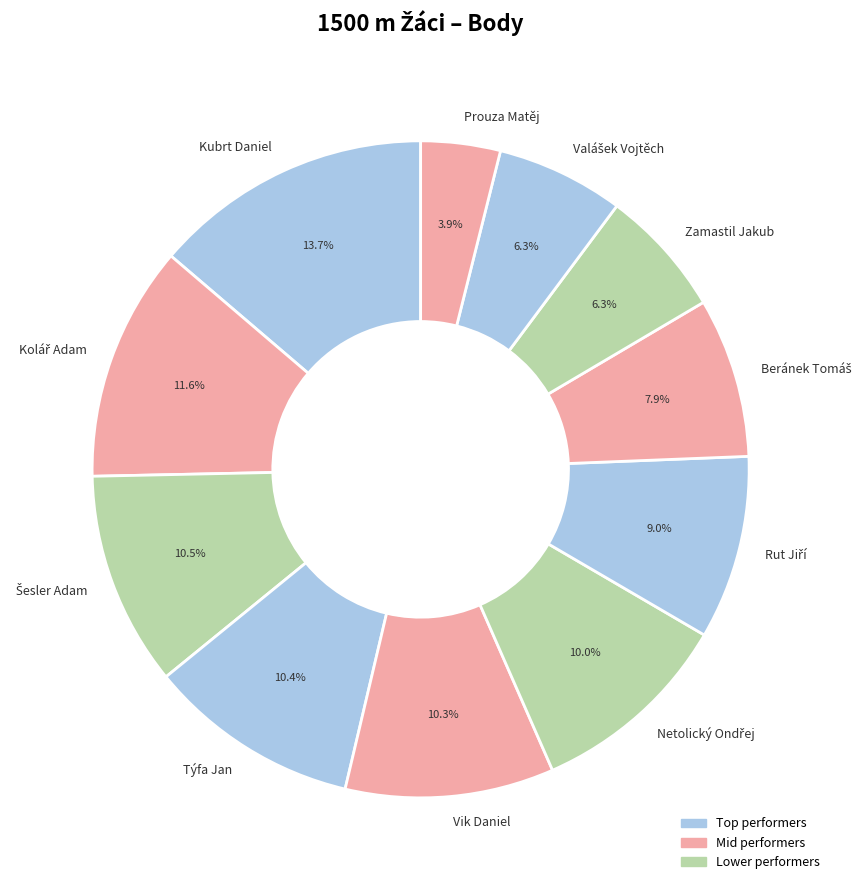

Is there any slice that represents more than half of the pie?

No